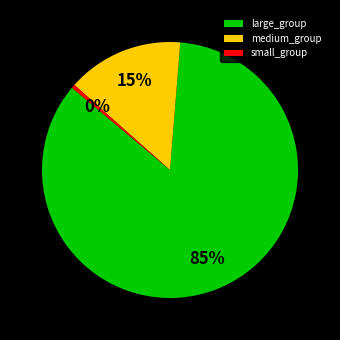

The medium_group slice represents 15% of the pie. True or false?

True